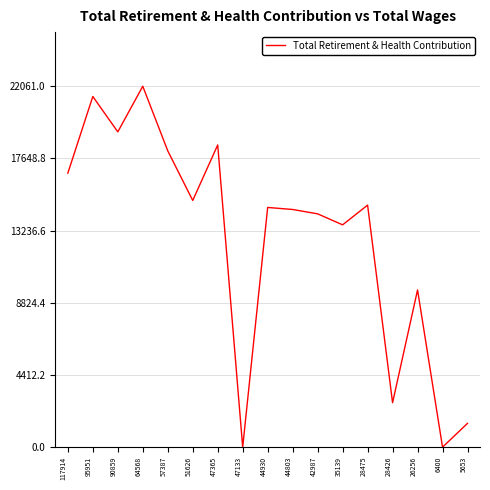

What is the greatest value displayed?

22061